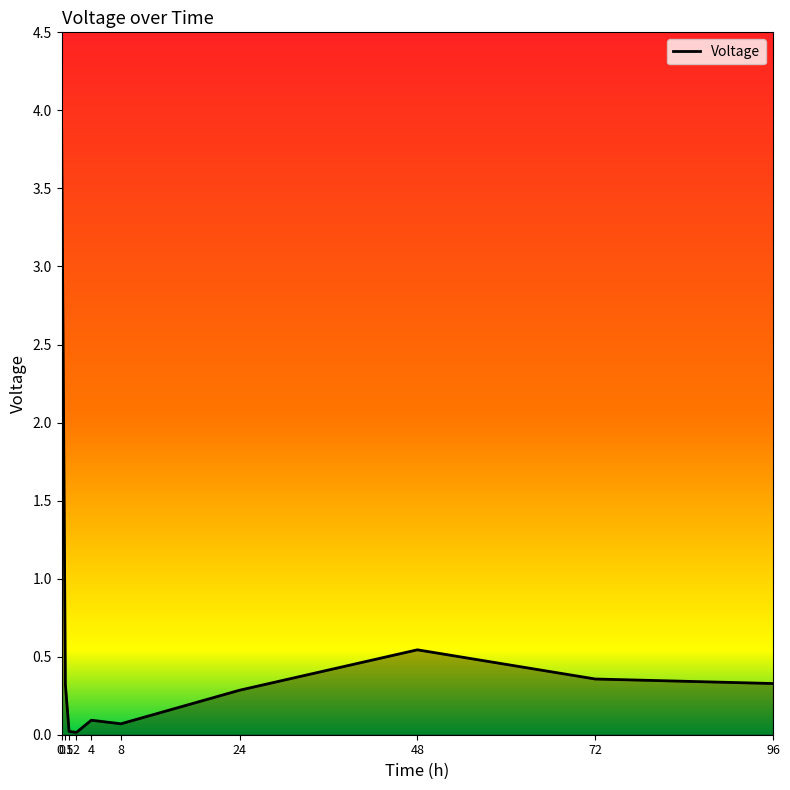

True or false: the data has more than 2 interior local peaks.

False